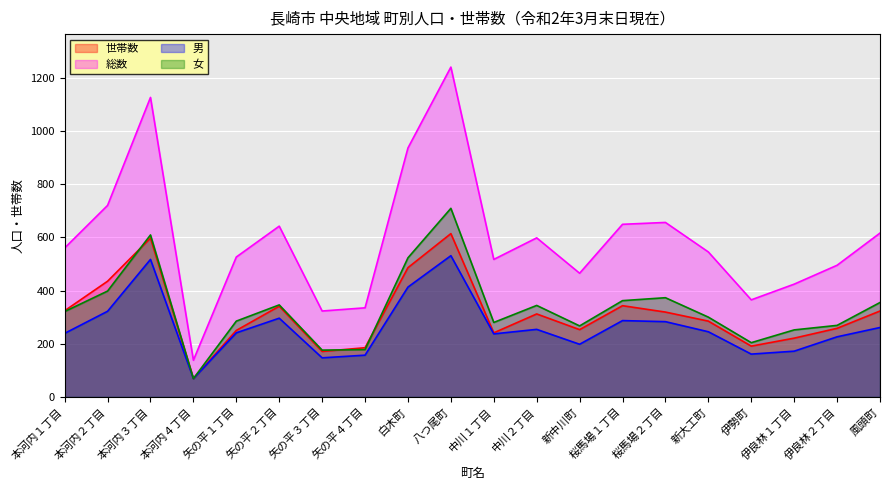

Is the value of 世帯数 at 桜馬場２丁目 greater than the value of 総数 at 桜馬場１丁目?

No